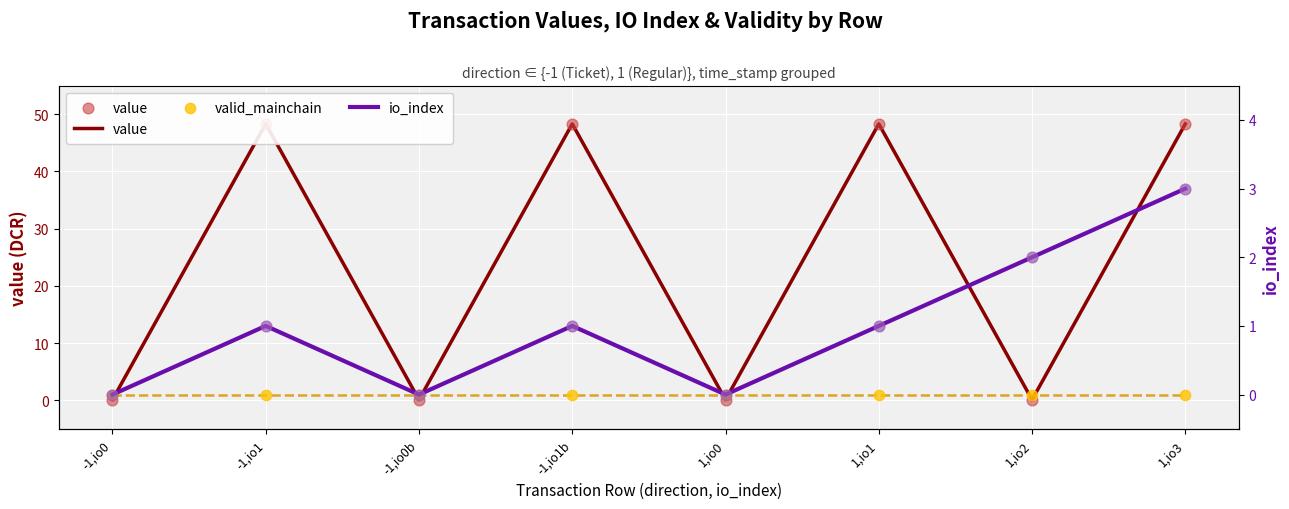

At which category is the sum across all series the highest?

1,io3